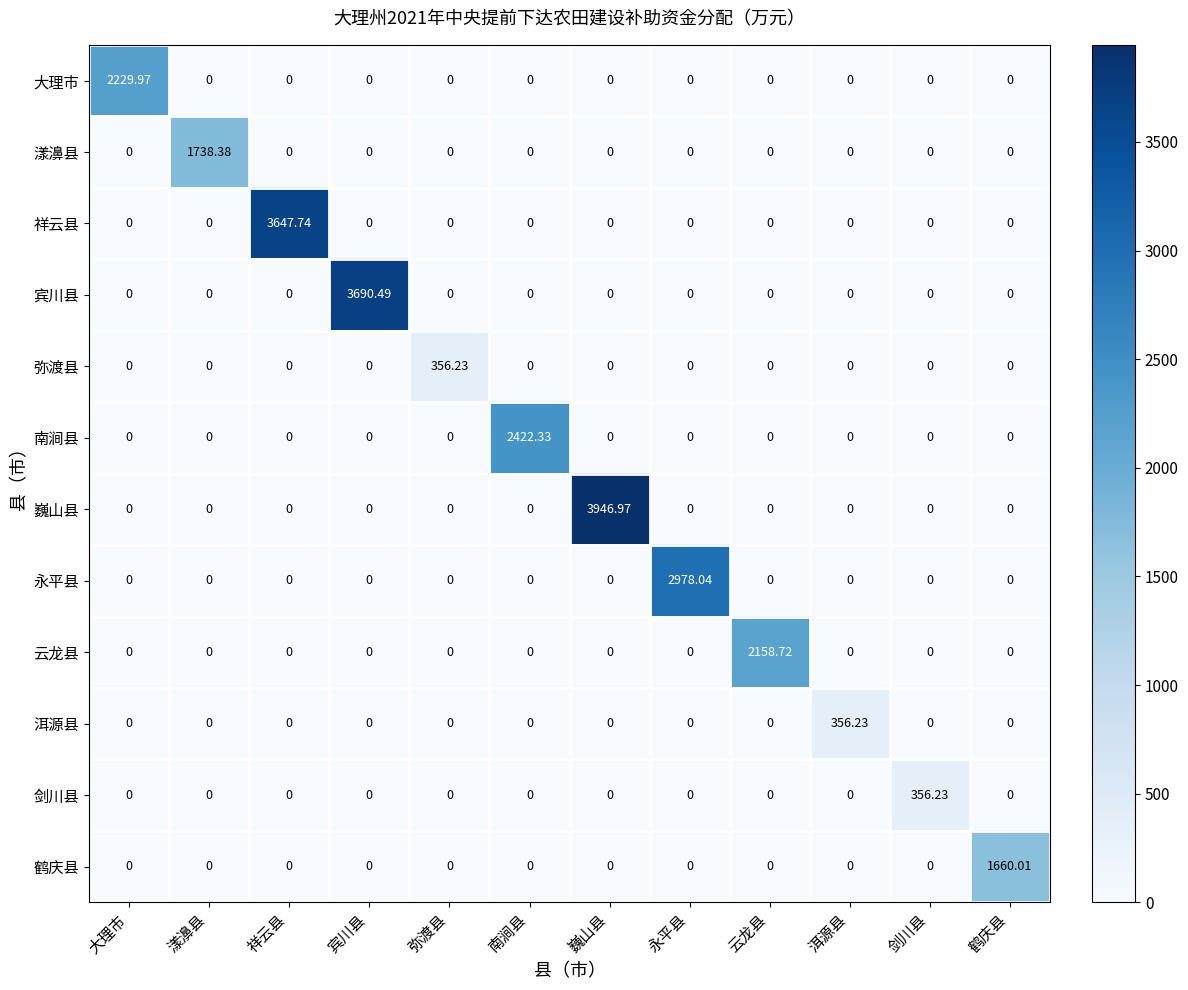

Which label corresponds to the largest value in the chart?

巍山县